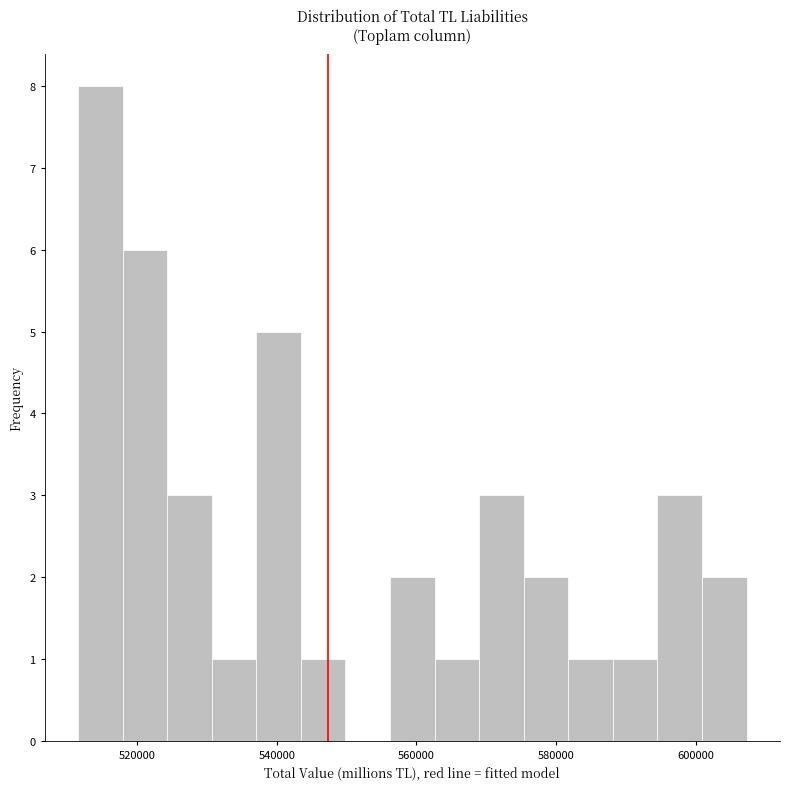

Around what value on the x-axis is the tallest bar? Give the approximate position of its centre, as read against the axis.

514000